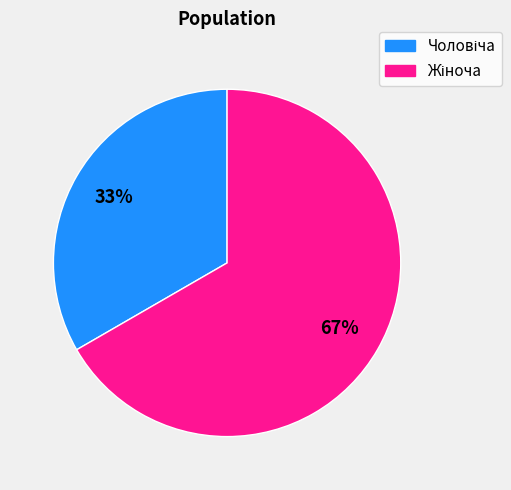

To the nearest percent, what is the average slice percentage?

50%